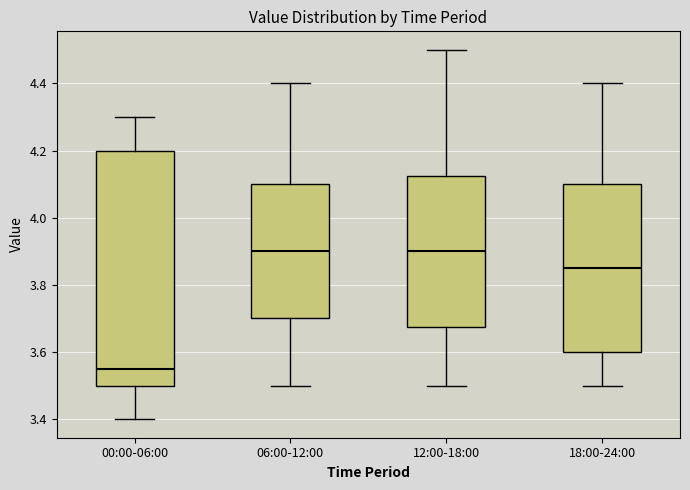

Where does the median line of the box for 06:00-12:00 sit on the y-axis? The values are not printed on the chart, so give them approximately, as read against the axis.

3.90